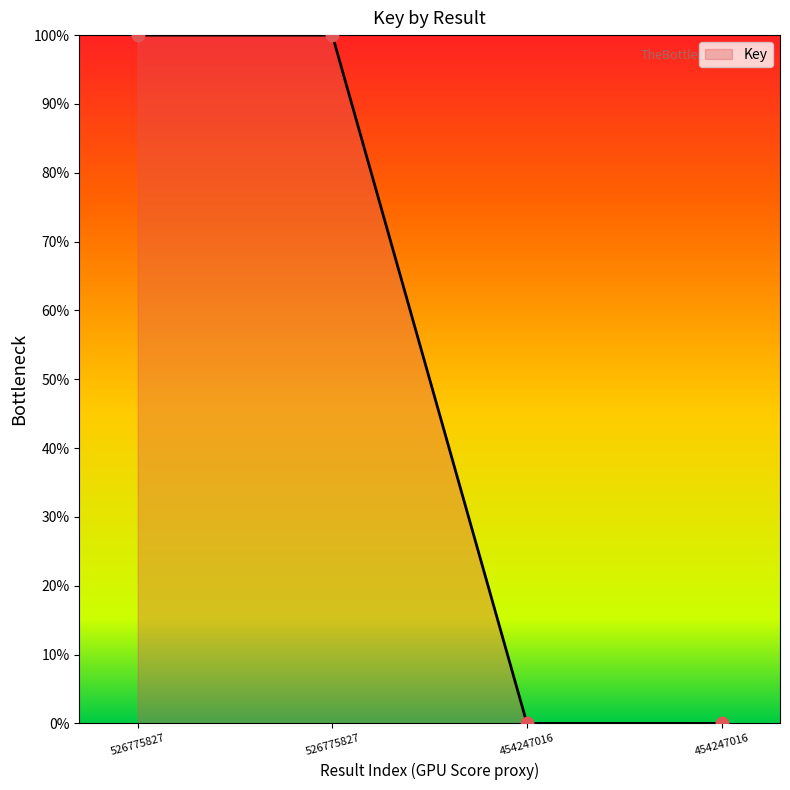

Does the chart have visible grid lines?

No